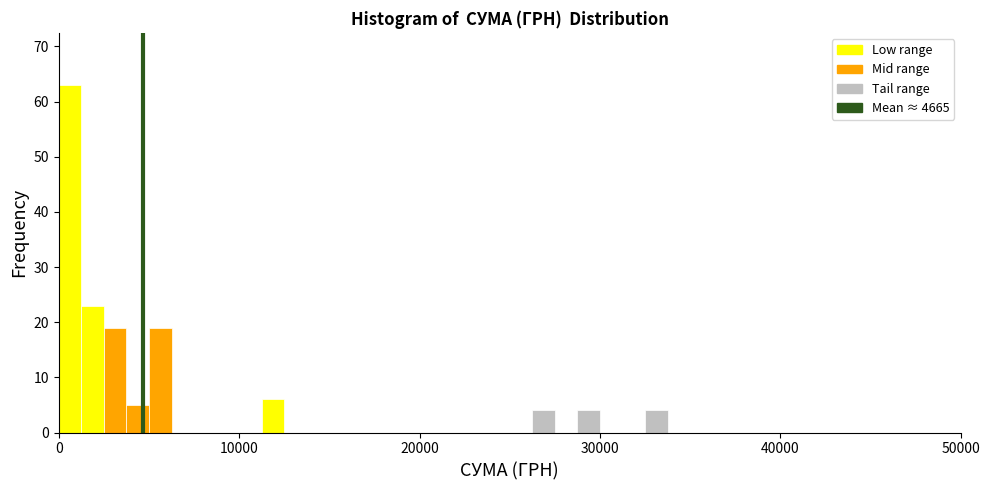

Around what value on the x-axis is the tallest bar? Give the approximate position of its centre, as read against the axis.

1000